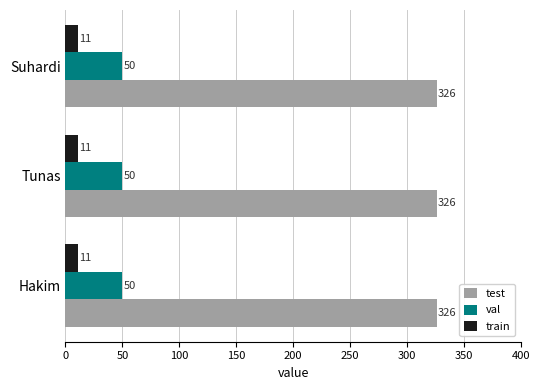

What are all the series names shown in the legend?

test, val, train